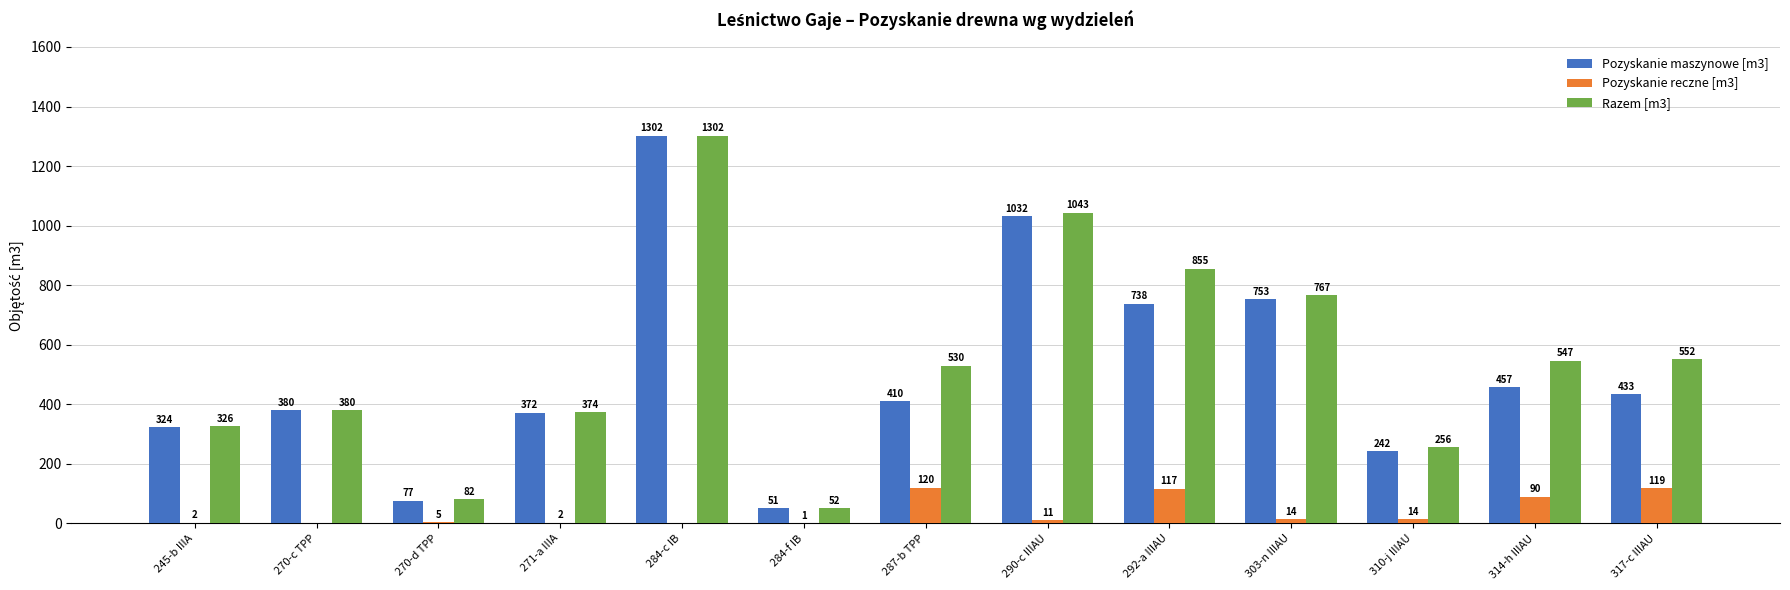

The value of Razem [m3] at 245-b IIIA is 326. True or false?

True